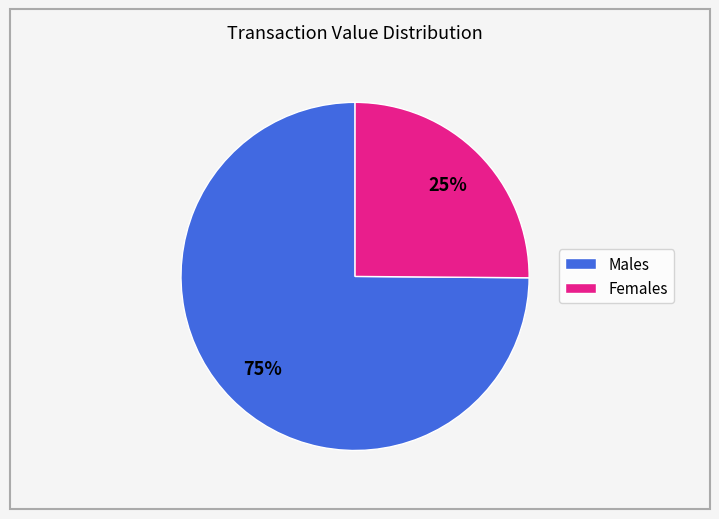

Does any single category account for the majority?

Yes